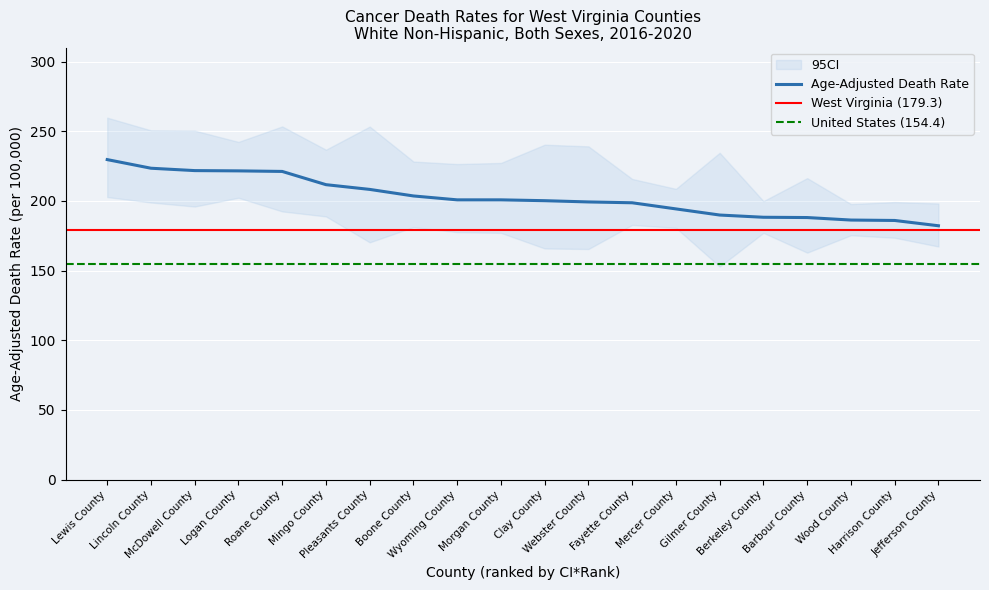

At Lewis County, list the series in order from smallest to largest.

Lower CI, Age-Adjusted Death Rate, Upper CI